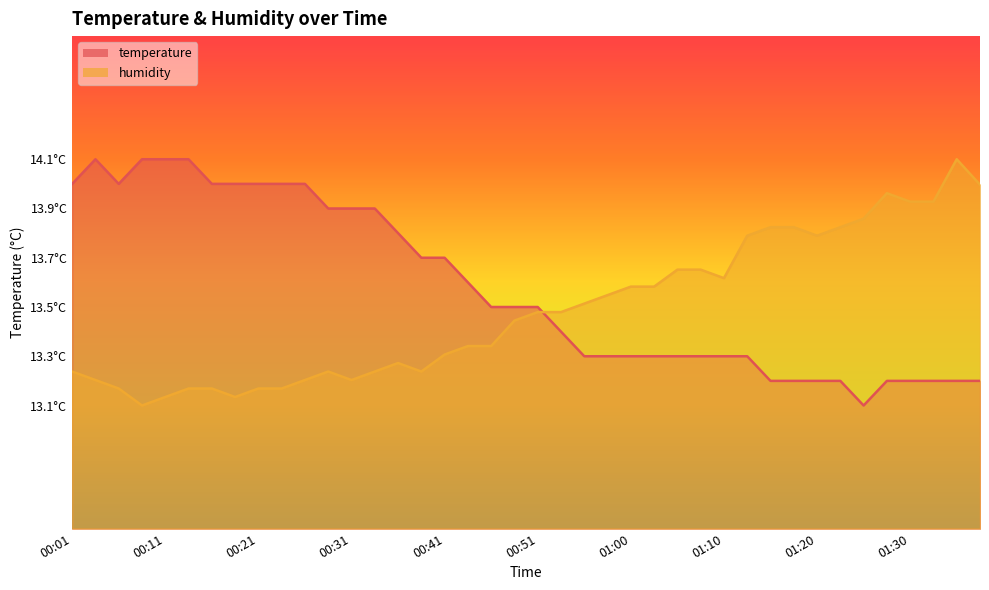

True or false: humidity has a value of 4.2 at 01:18.

False